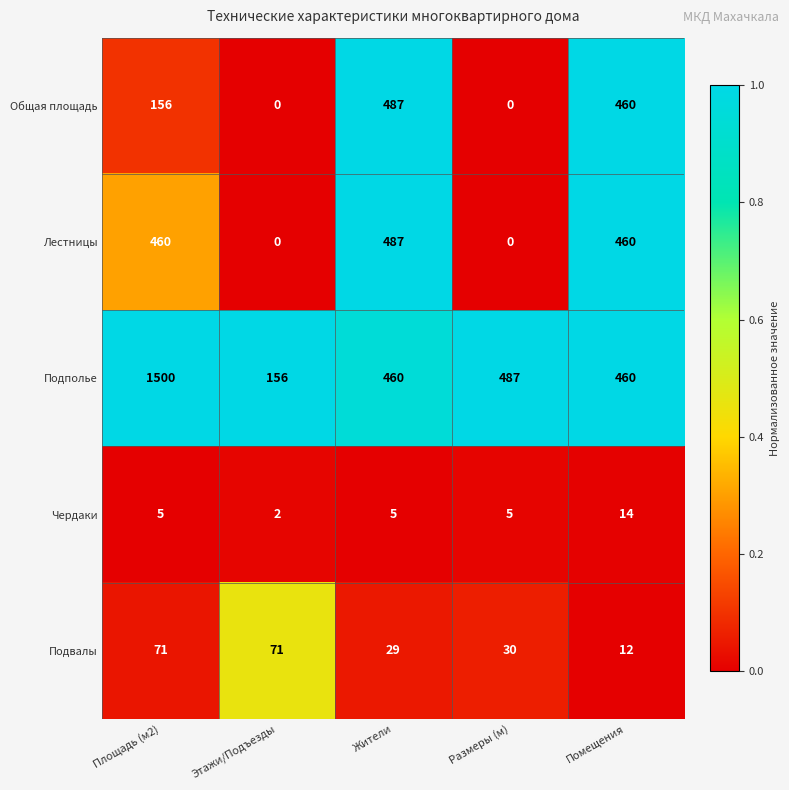

At which category is the sum across all series the highest?

Площадь (м2)